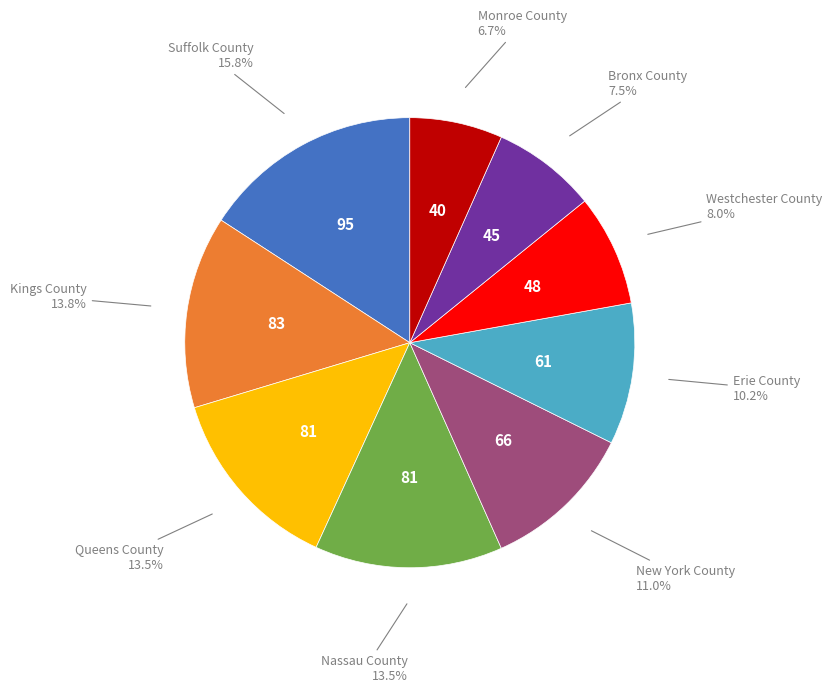

Is there any slice that represents more than half of the pie?

No